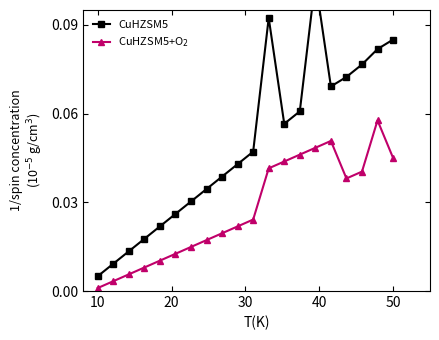

Does the chart have visible grid lines?

No